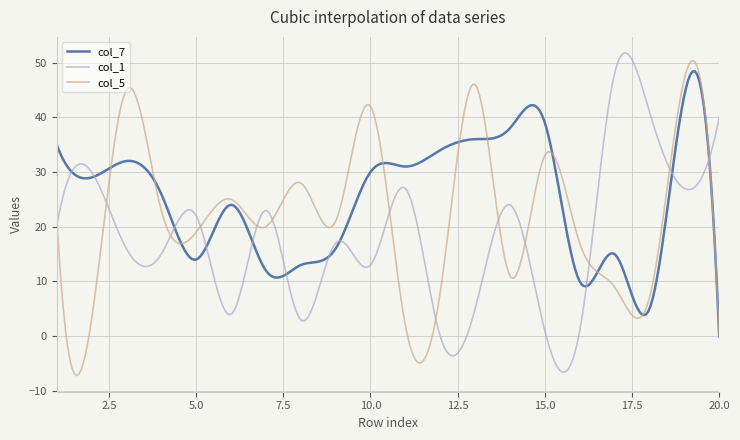

What is the greatest value displayed?

51.7